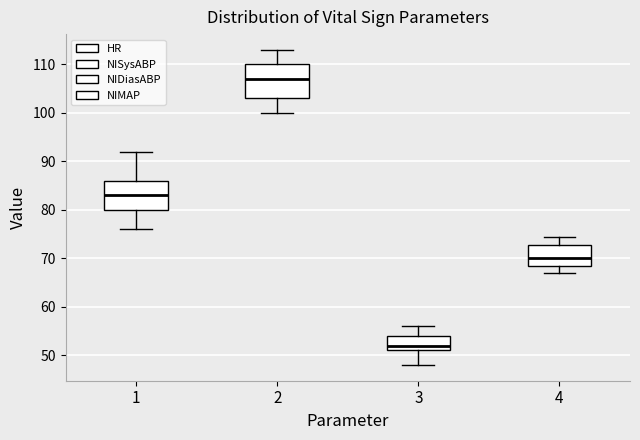

Reading left to right, transcribe this box plot: for each box, give where its median line is, the range the box spans, and where its two whiskers end, as read against the y-axis. The values are not printed on the chart, so give them approximately, as read against the axis.

1: median 83, box 80 to 86, whiskers 76 to 92
2: median 107, box 103 to 110, whiskers 100 to 113
3: median 52, box 51 to 54, whiskers 48 to 56
4: median 70, box 69 to 73, whiskers 67 to 74